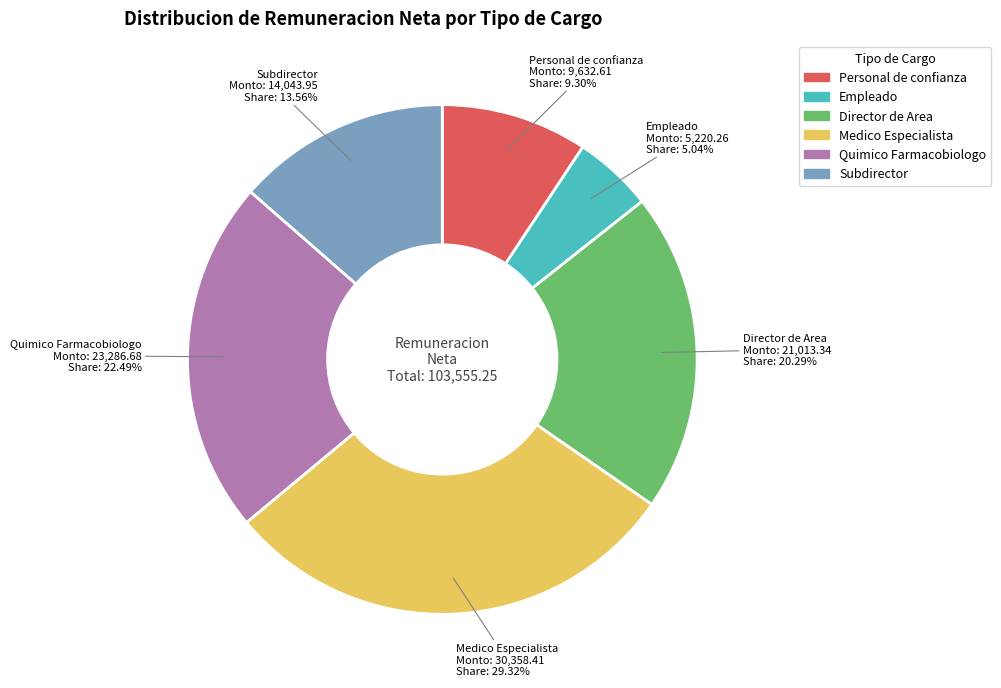

Does Personal de confianza account for over 50% of the chart?

No